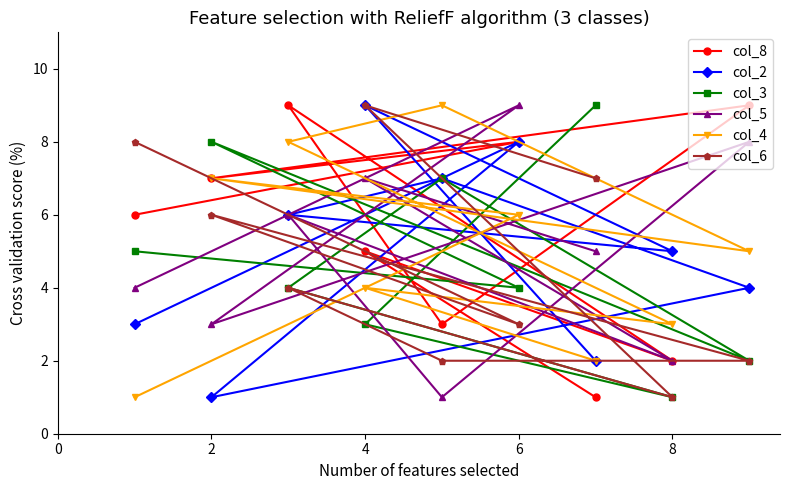

What is the spread (max minus min) of values at 8?

4